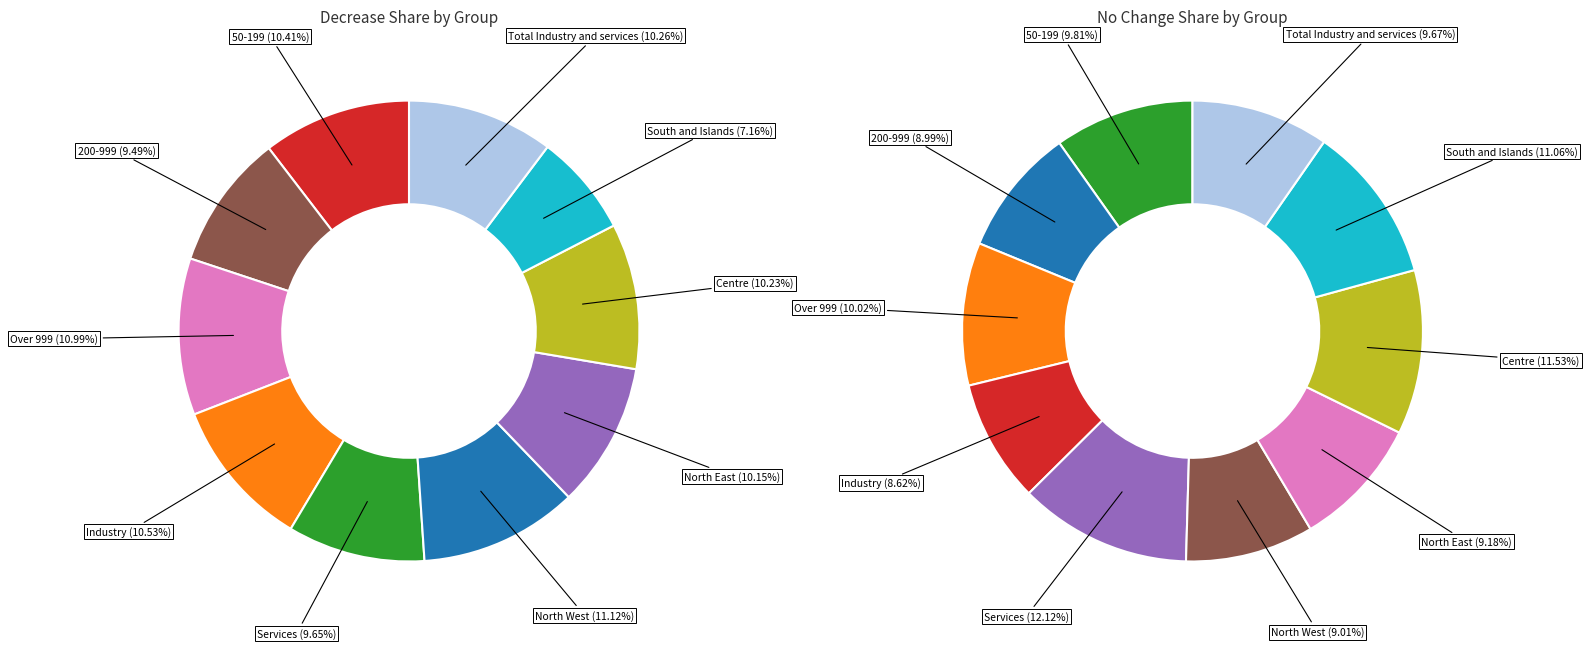

How many slices are in this pie chart?

10